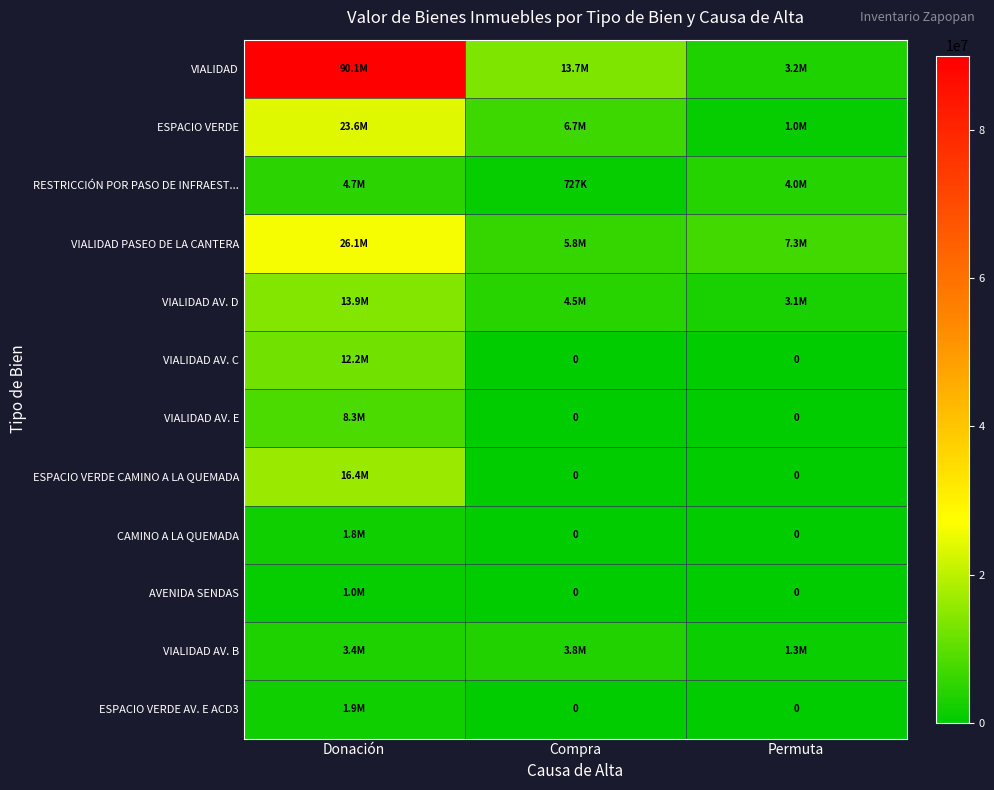

Is it true that VIALIDAD AV. D equals 1850582.5 at Compra?

False